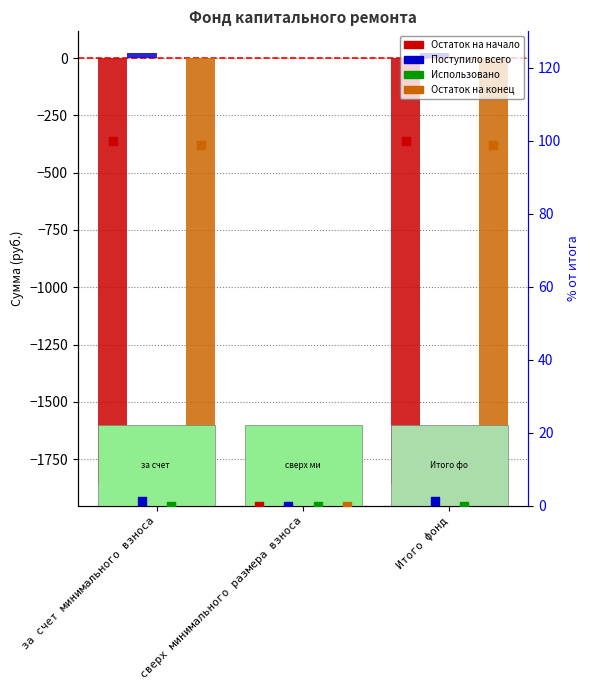

What is the total value across all series at за счет минимального взноса?

-1738.1